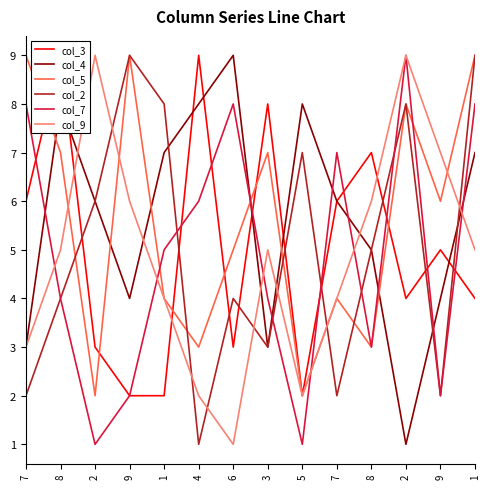

The value of col_5 at 7 is 4. True or false?

True